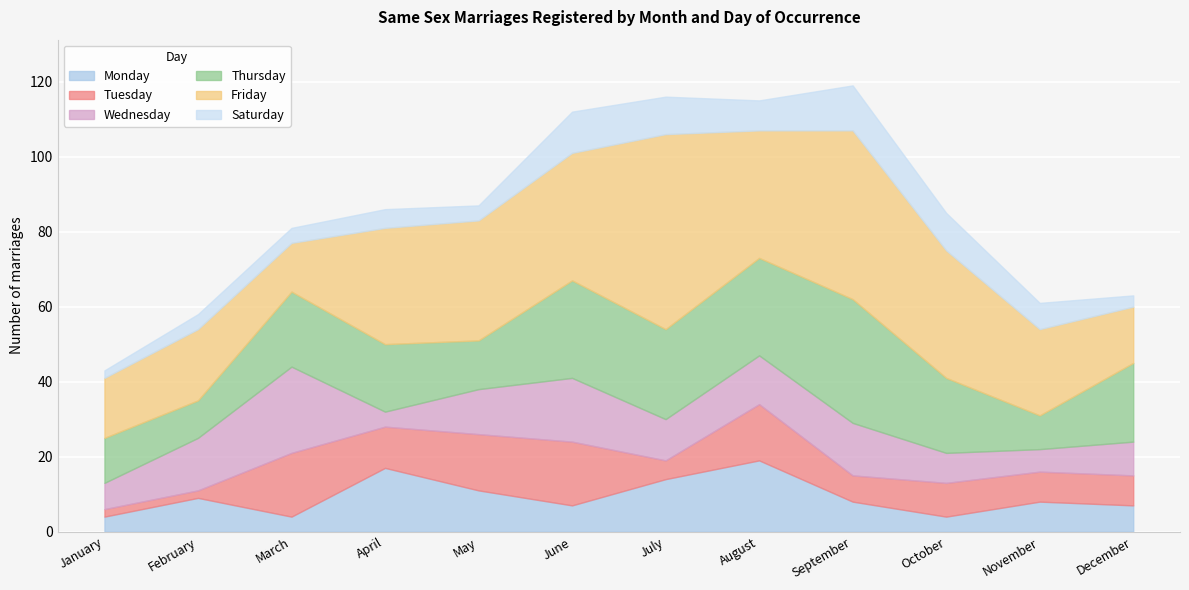

Where do Wednesday and Saturday first cross each other?

March and April